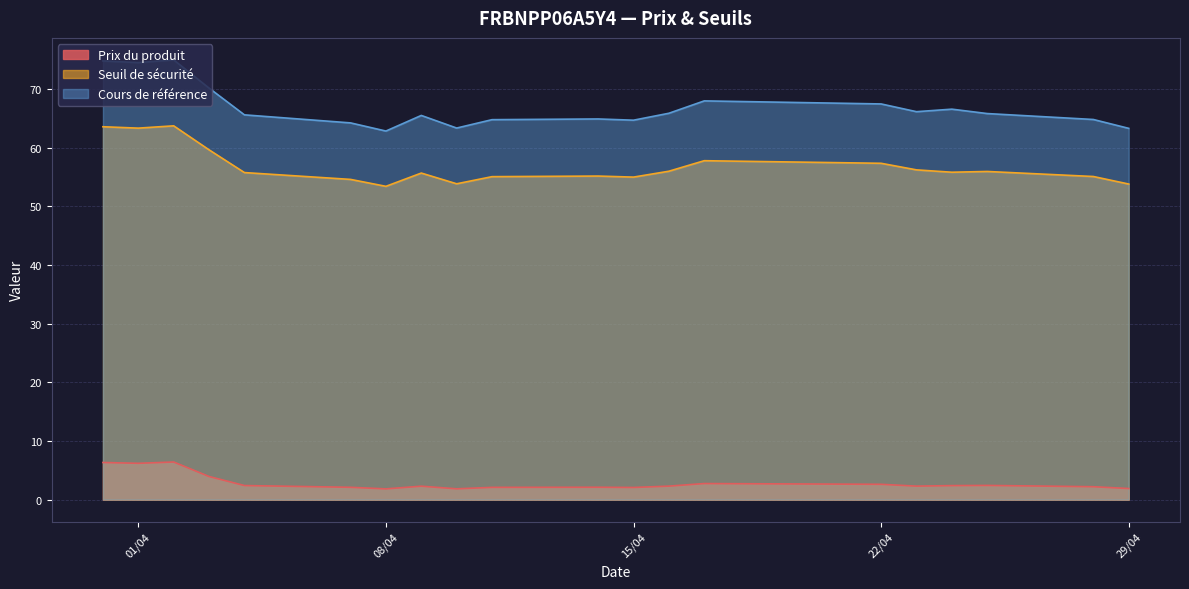

Between 2025-04-11 and 2025-04-01, which series saw the biggest shift?

Cours de référence